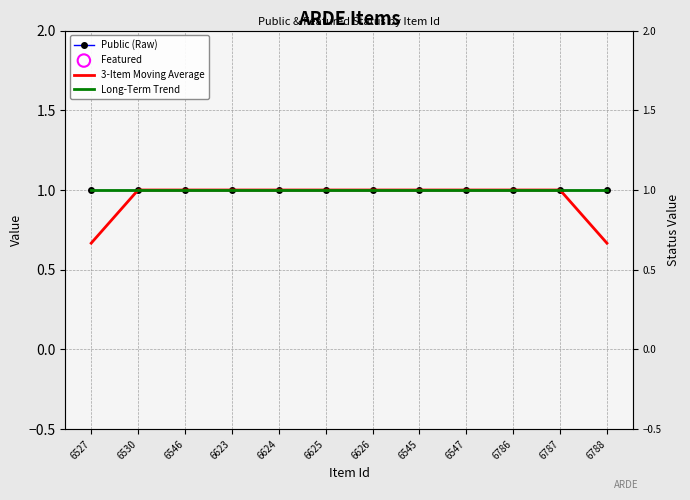

Which series has the widest spread of Y values?

3-Item Moving Average